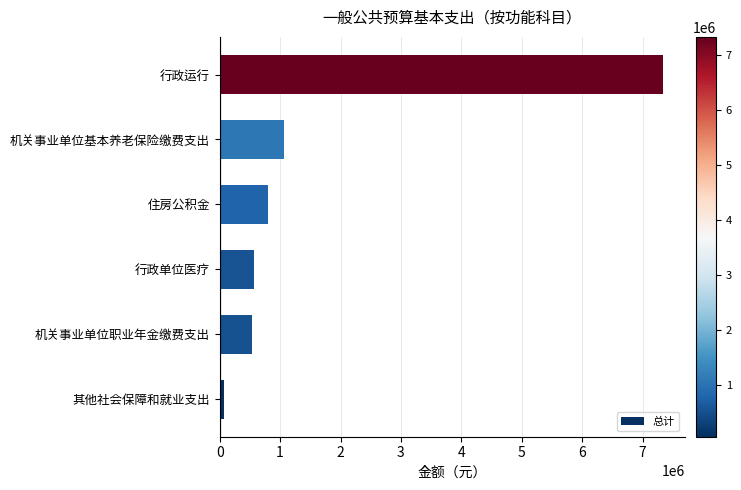

Read the value at 住房公积金.

803054.9